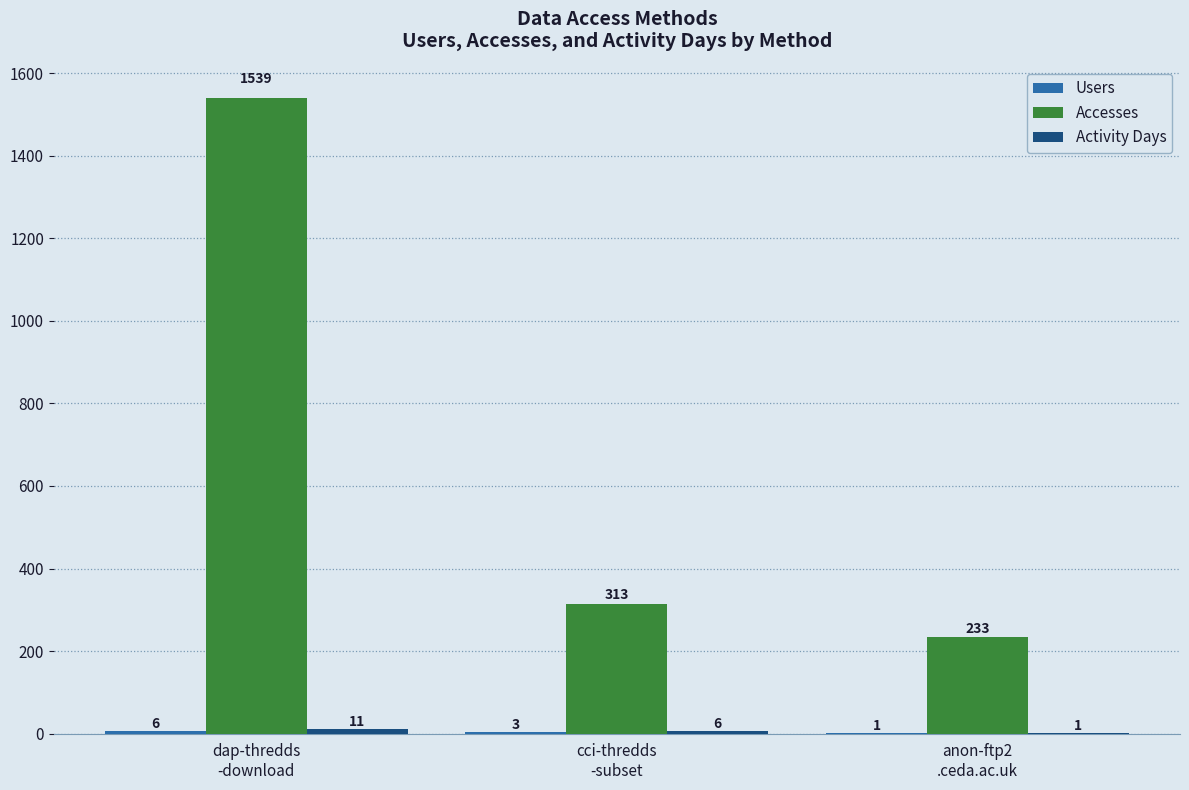

What is the maximum value shown in the chart?

1539